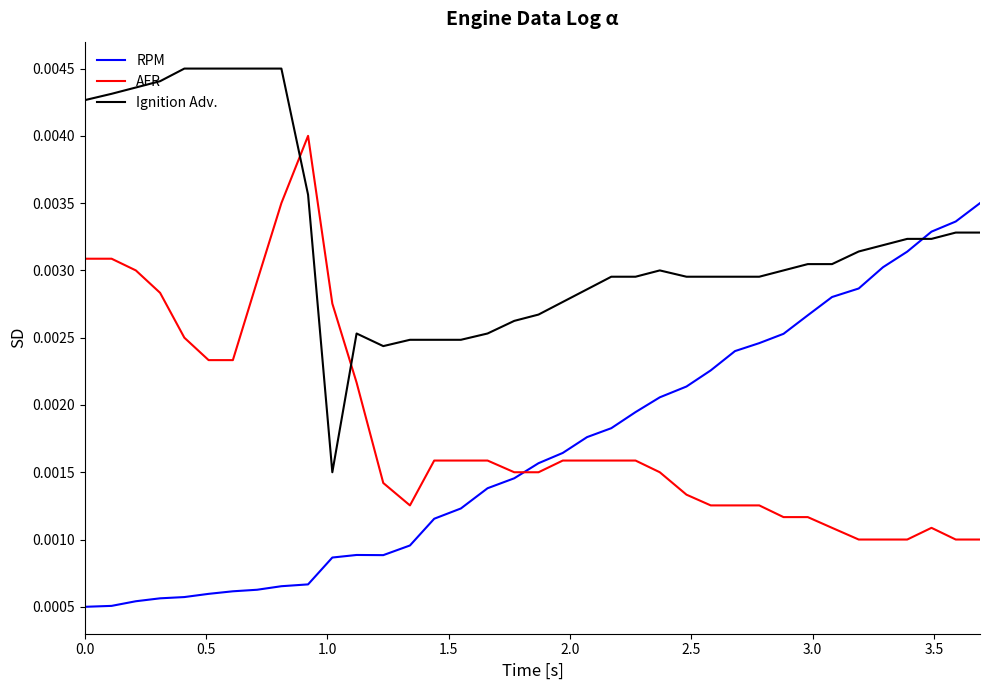

After their last crossing, which series has the higher values: AFR or RPM?

RPM